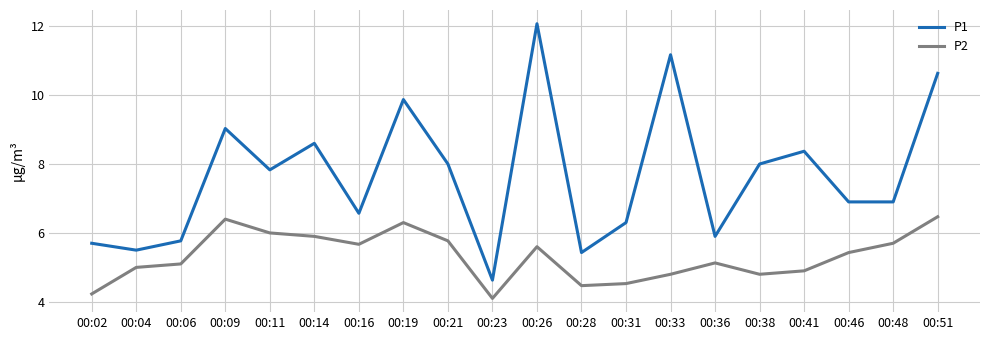

Is it true that P1 equals 13.1 at 00:19?

False